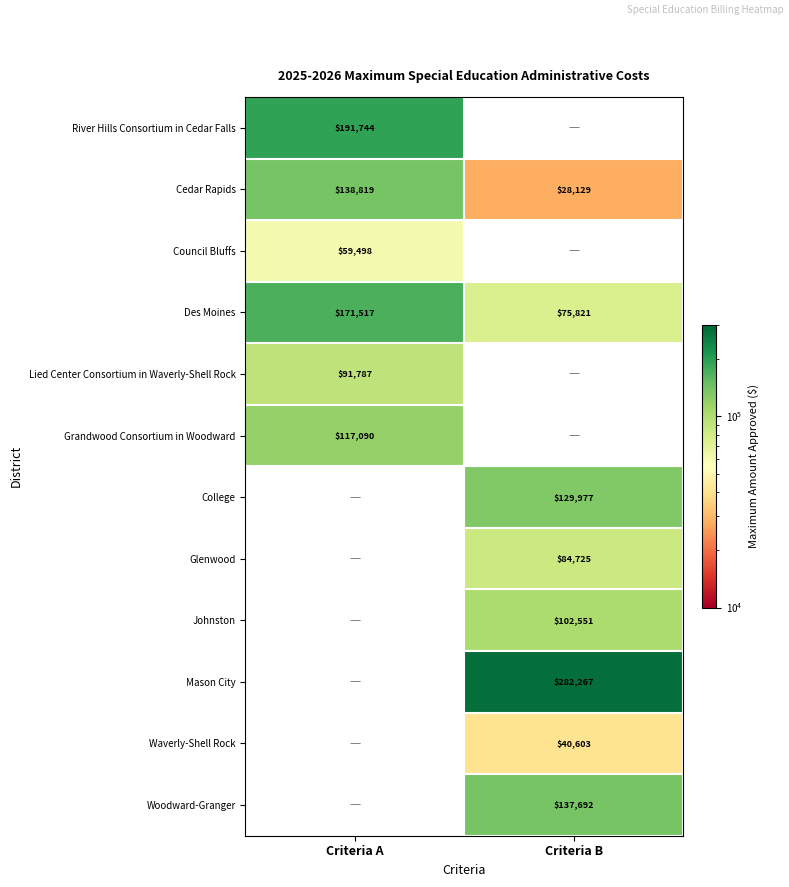

How many data points does each series have?

2